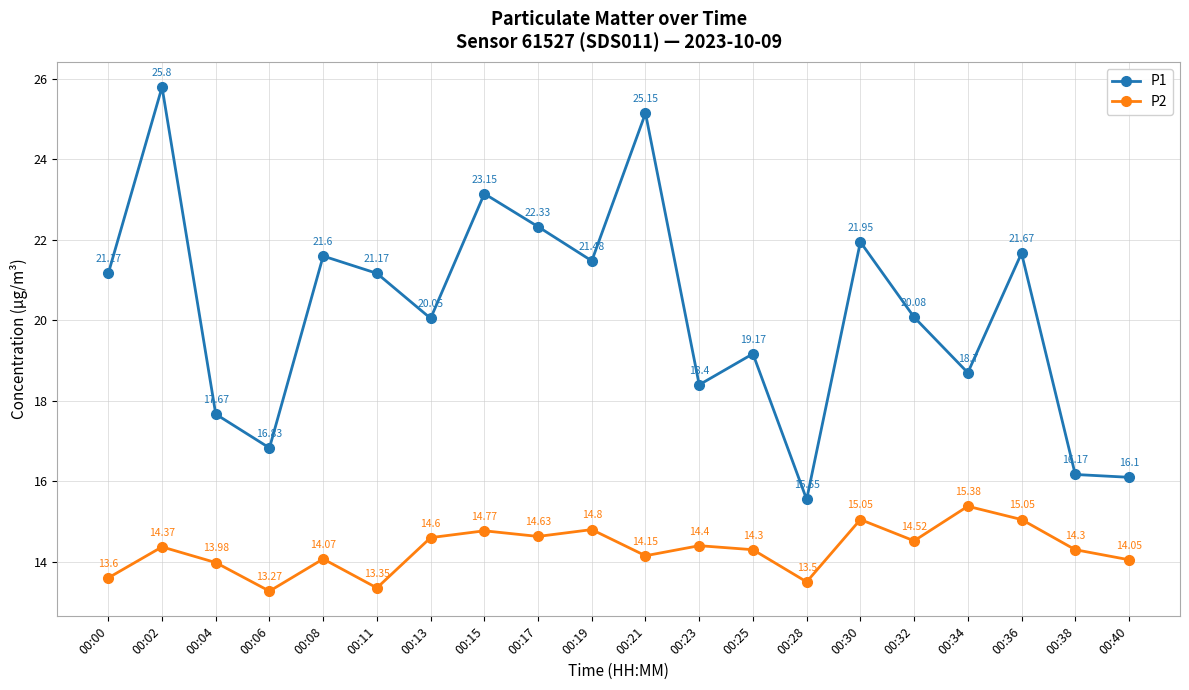

Between 00:06 and 00:23, which series saw the biggest shift?

P1